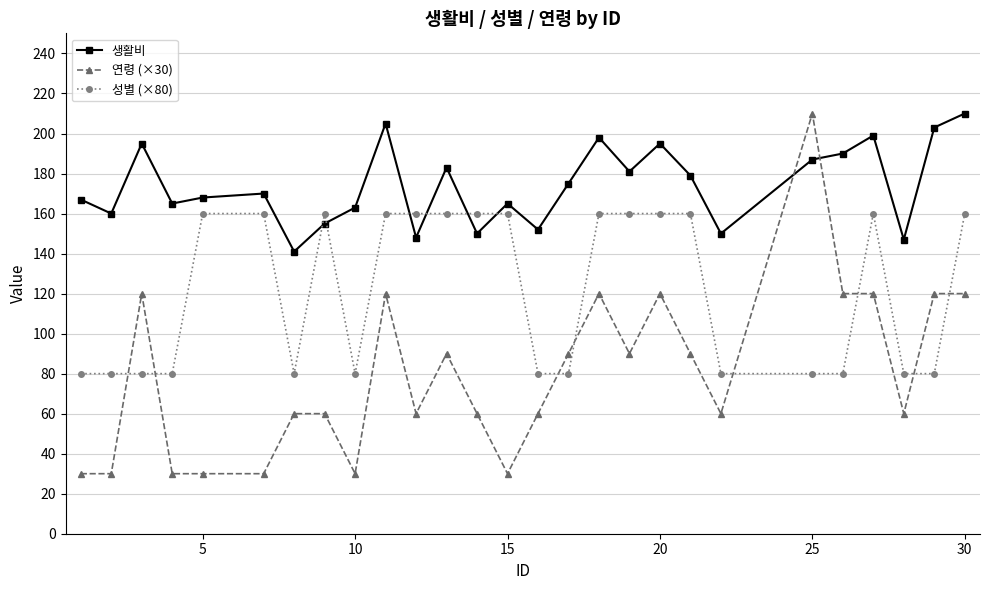

What is the greatest value displayed?

210